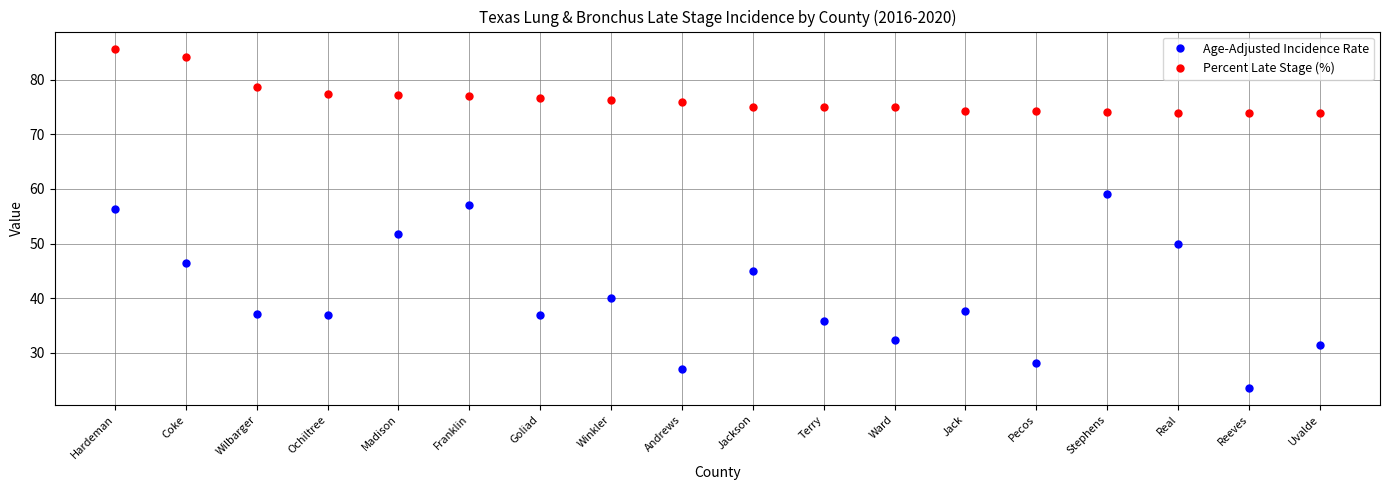

Which series has the widest spread of values?

Age-Adjusted Incidence Rate